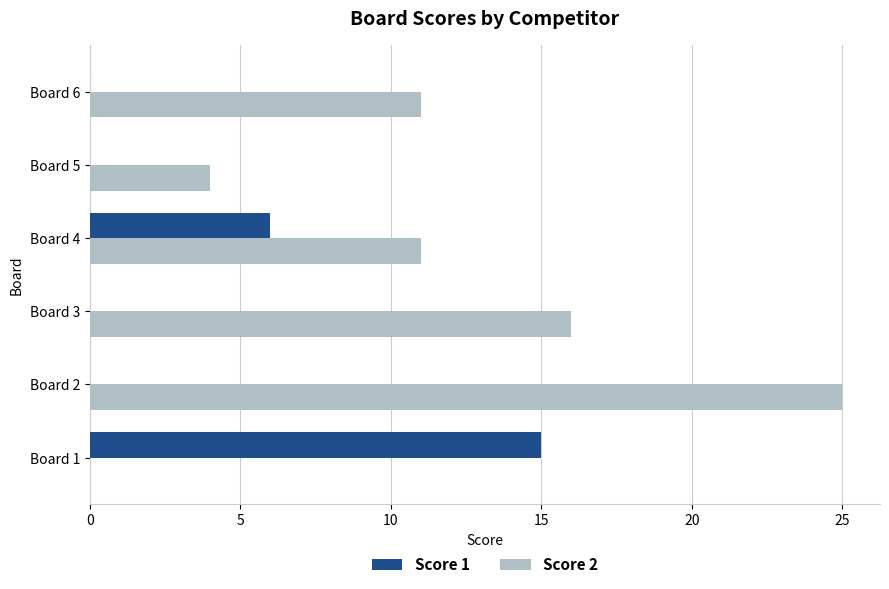

What is the sum of all Score 1 values?

21